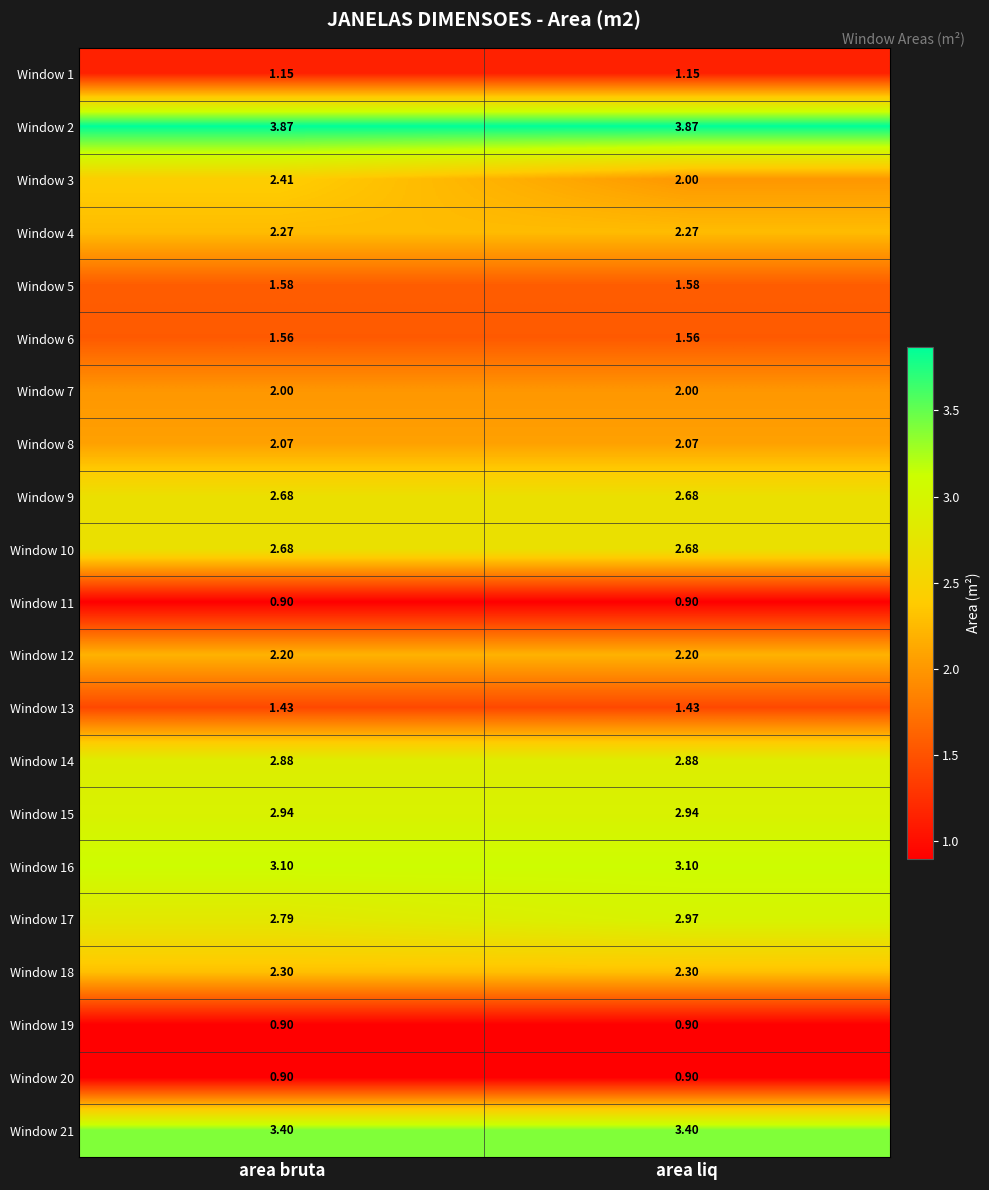

Reading right to left, extract all data points from this chart.

Window 1: area liq=1.1	area bruta=1.1
Window 2: area liq=3.9	area bruta=3.9
Window 3: area liq=2.0	area bruta=2.4
Window 4: area liq=2.3	area bruta=2.3
Window 5: area liq=1.6	area bruta=1.6
Window 6: area liq=1.6	area bruta=1.6
Window 7: area liq=2.0	area bruta=2.0
Window 8: area liq=2.1	area bruta=2.1
Window 9: area liq=2.7	area bruta=2.7
Window 10: area liq=2.7	area bruta=2.7
Window 11: area liq=0.9	area bruta=0.9
Window 12: area liq=2.2	area bruta=2.2
Window 13: area liq=1.4	area bruta=1.4
Window 14: area liq=2.9	area bruta=2.9
Window 15: area liq=2.9	area bruta=2.9
Window 16: area liq=3.1	area bruta=3.1
Window 17: area liq=3.0	area bruta=2.8
Window 18: area liq=2.3	area bruta=2.3
Window 19: area liq=0.9	area bruta=0.9
Window 20: area liq=0.9	area bruta=0.9
Window 21: area liq=3.4	area bruta=3.4